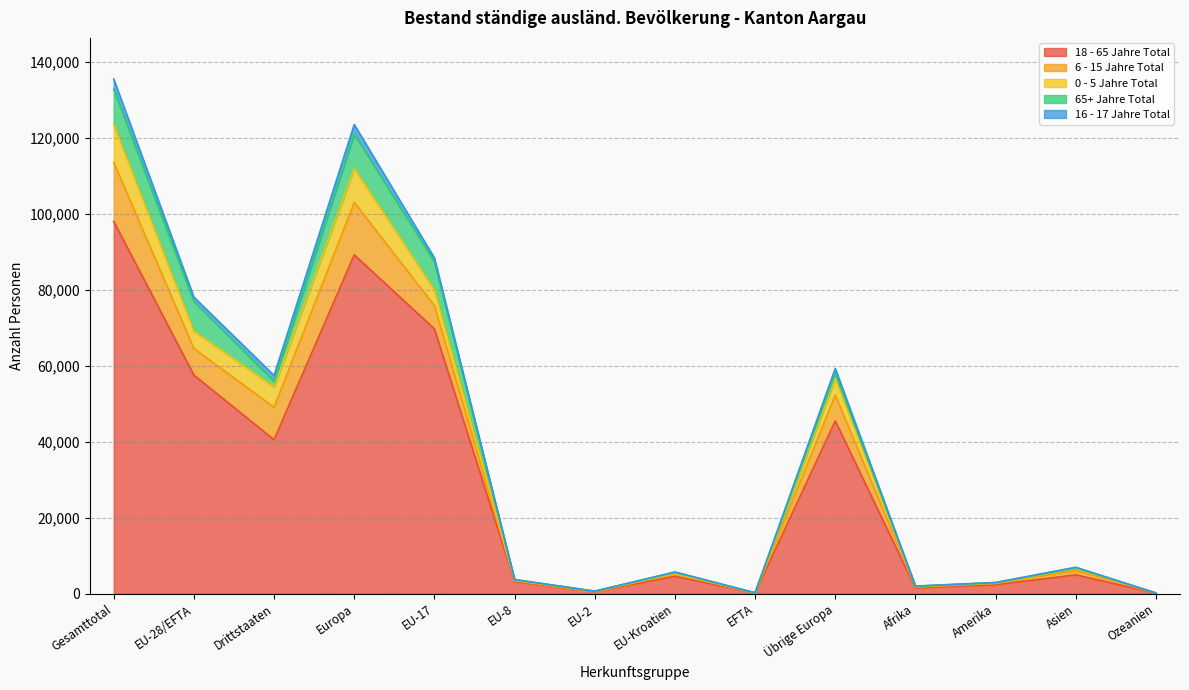

Rank the categories by 18 - 65 Jahre Total value from lowest to highest.

Ozeanien, EFTA, EU-2, Afrika, Amerika, EU-8, EU-Kroatien, Asien, Drittstaaten, Übrige Europa, EU-28/EFTA, EU-17, Europa, Gesamttotal